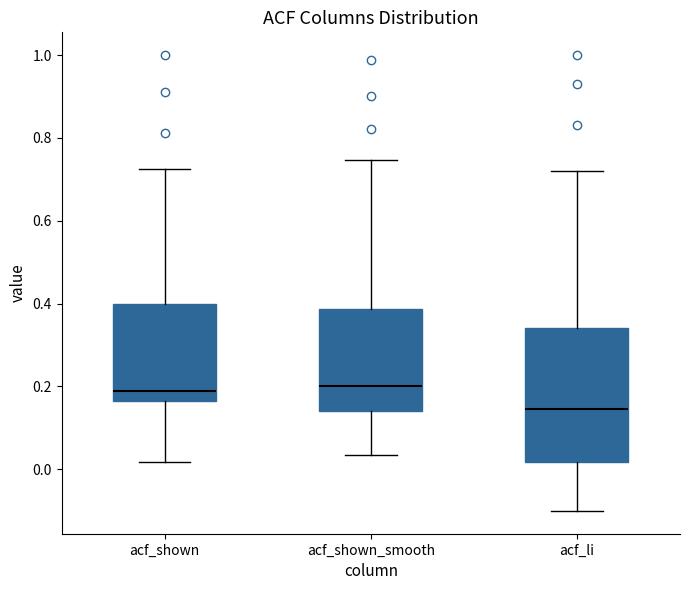

Where does the lower whisker of the box for acf_shown_smooth end on the y-axis? The values are not printed on the chart, so give them approximately, as read against the axis.

0.04